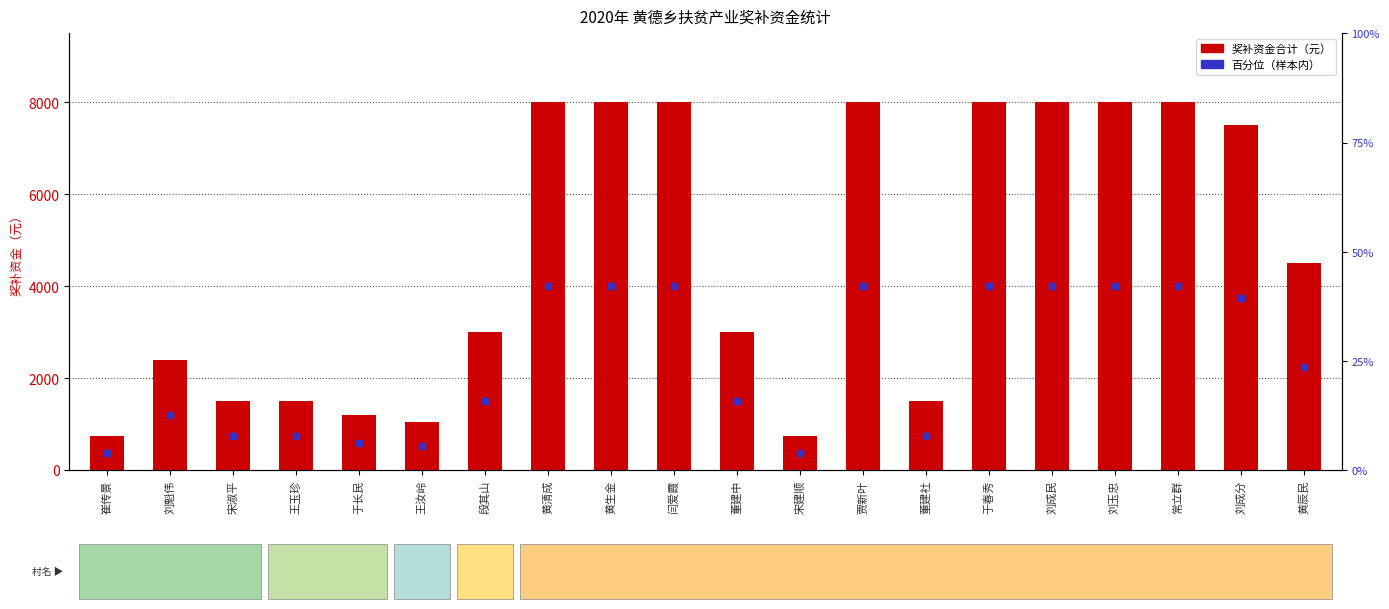

What position from the right is 常立群?

3